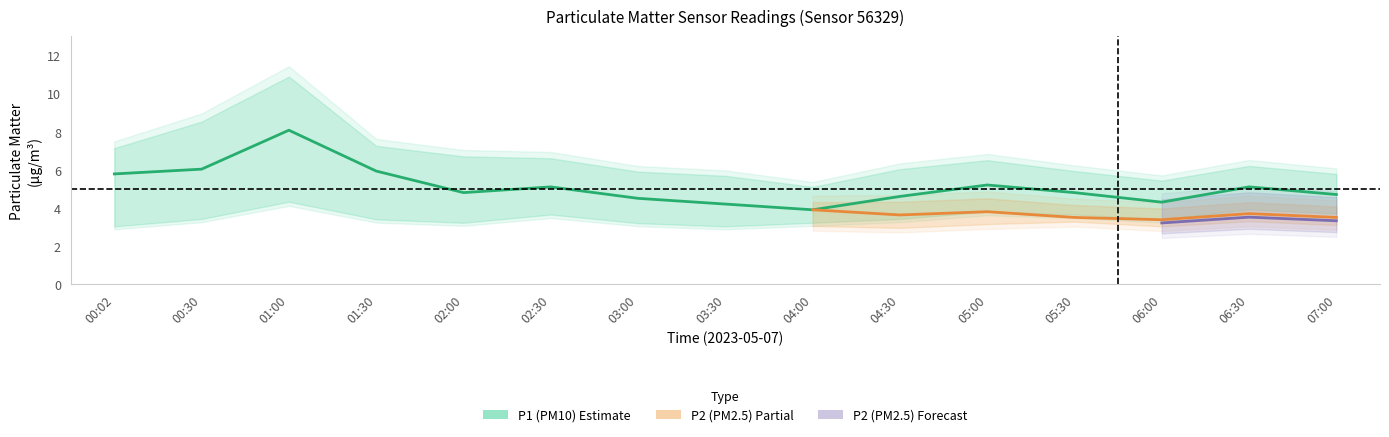

True or false: P2 and P2_lower intersect in this chart.

False